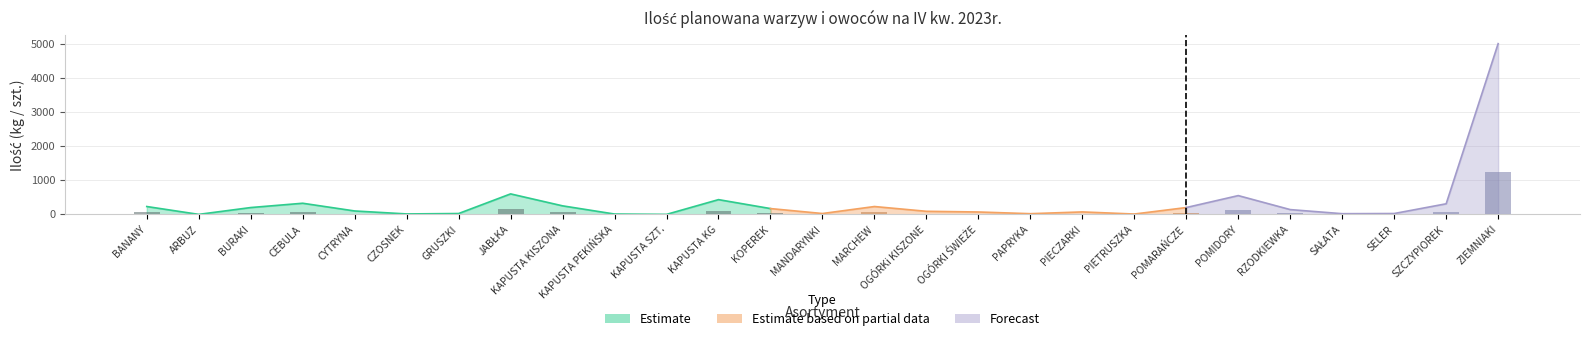

At which label is the value closest to 2500?

JABŁKA